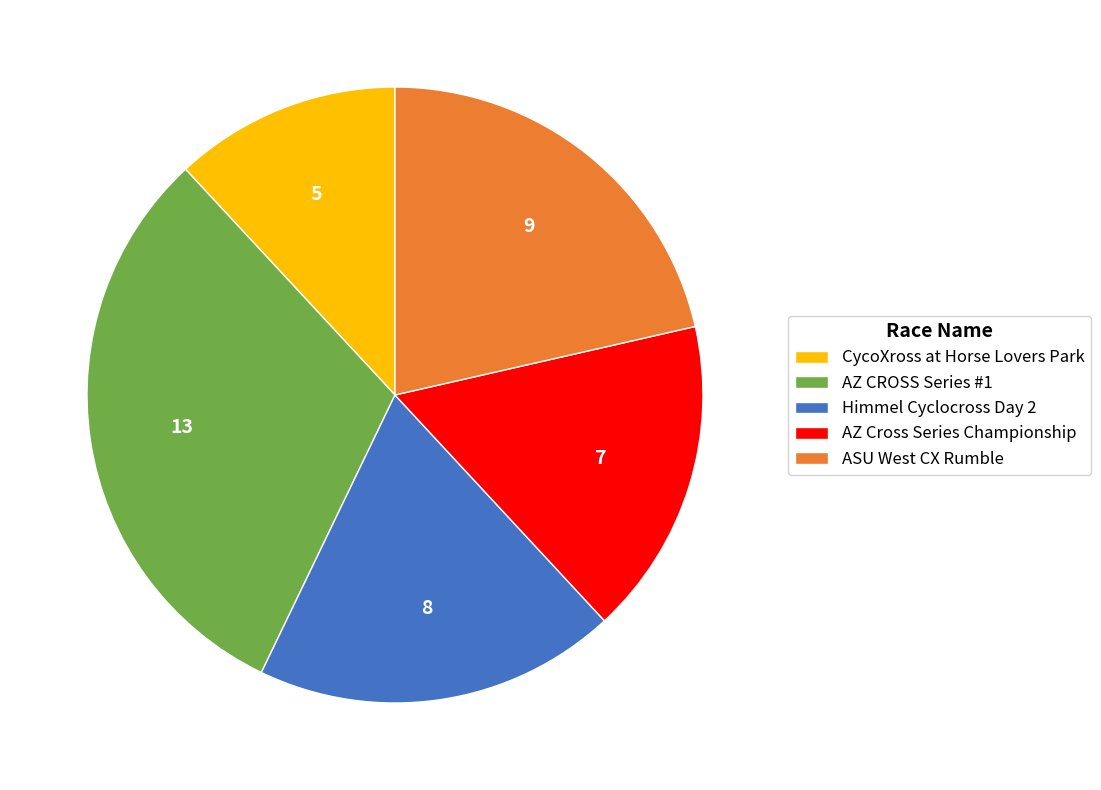

How many slices are in this pie chart?

5